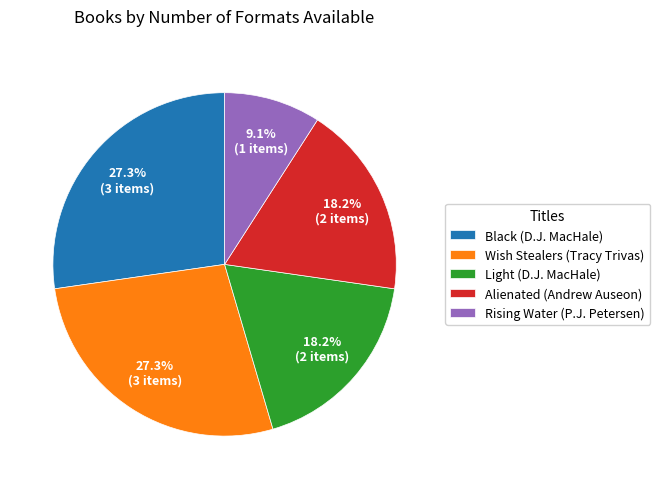

True or false: Alienated (Andrew Auseon) accounts for 32% of the total.

False